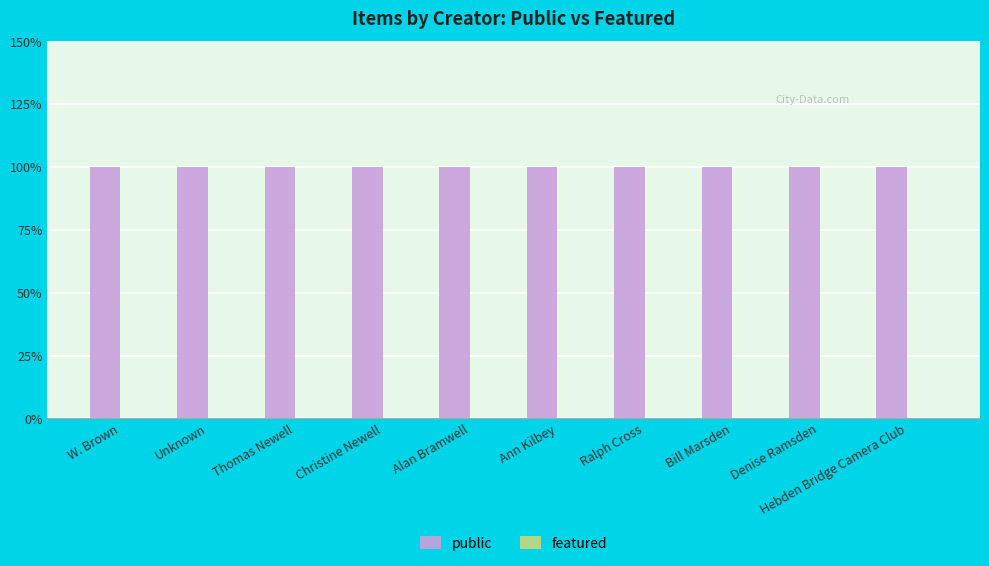

At how many categories does at least one series exceed 0?

10